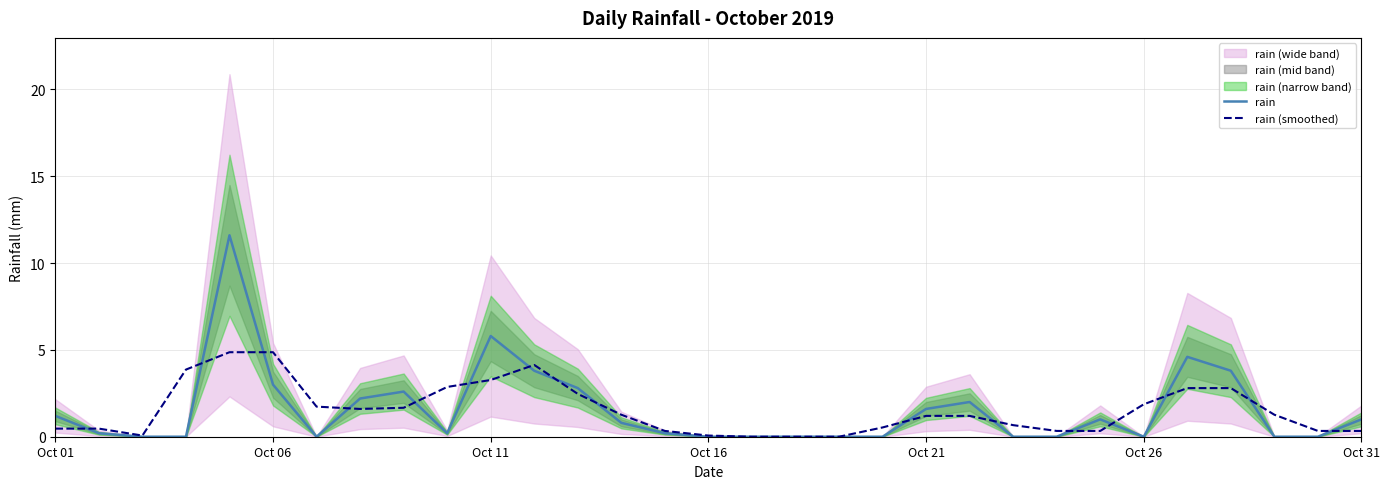

What is the sum of all rain values?

48.4